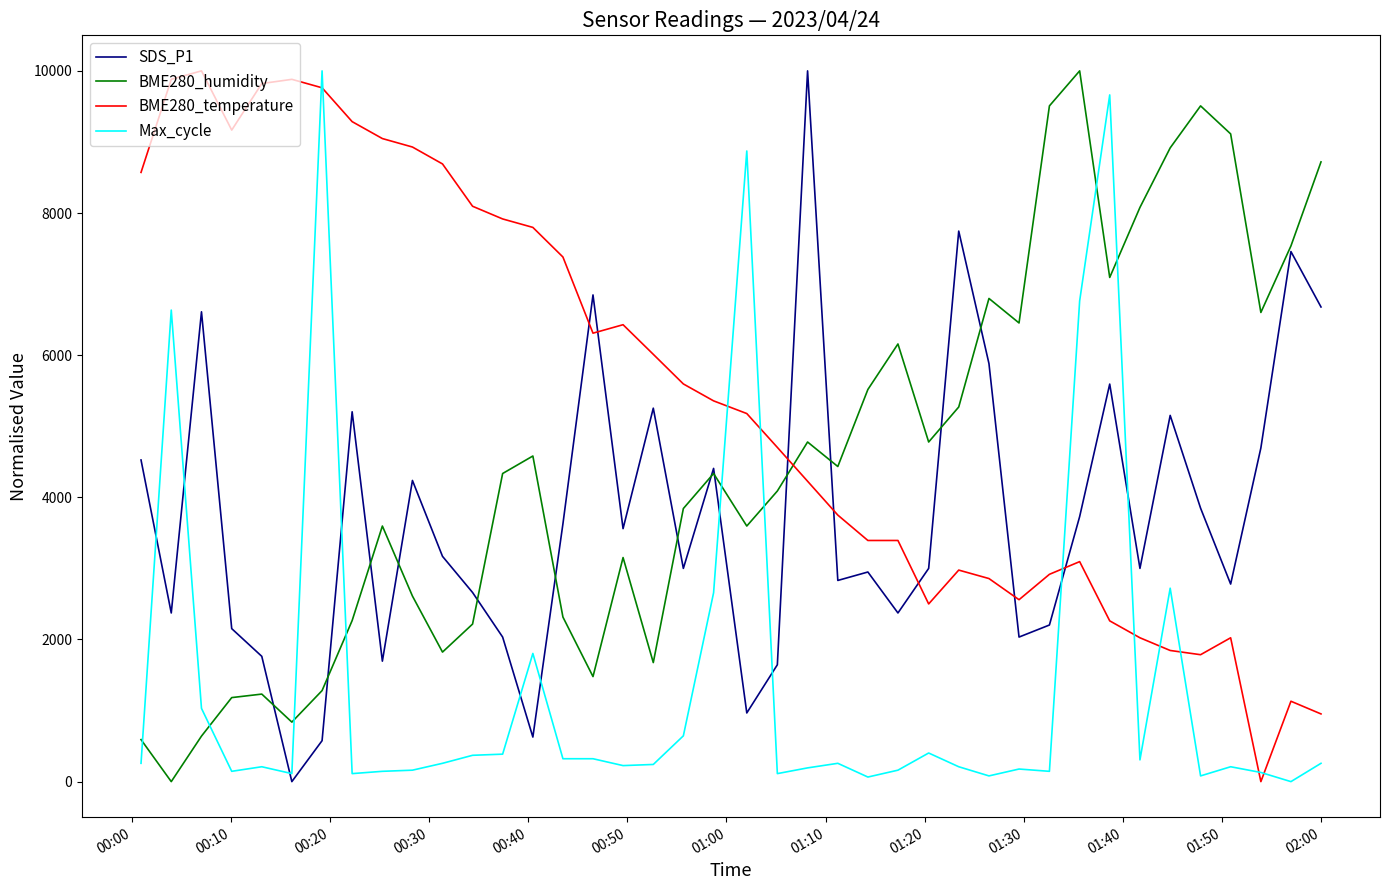

After their last crossing, which series has the higher values: BME280_humidity or SDS_P1?

BME280_humidity